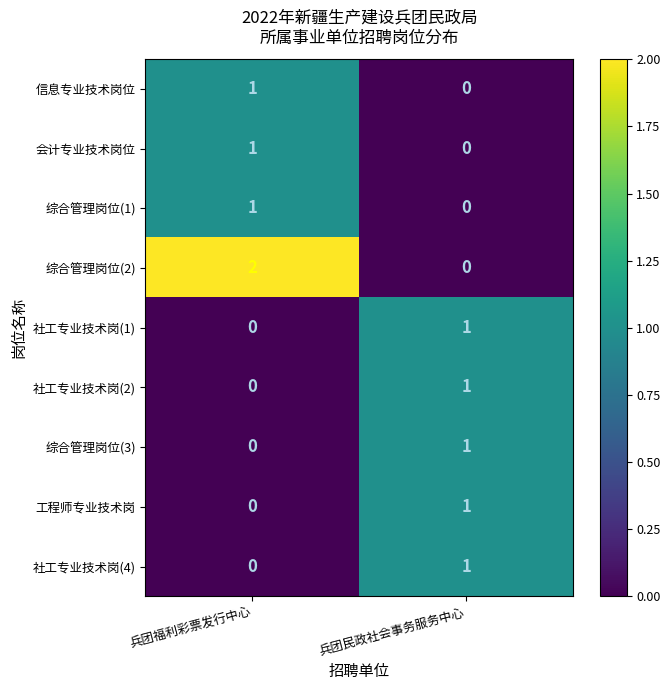

Which series has the widest spread of values?

综合管理岗位(2)